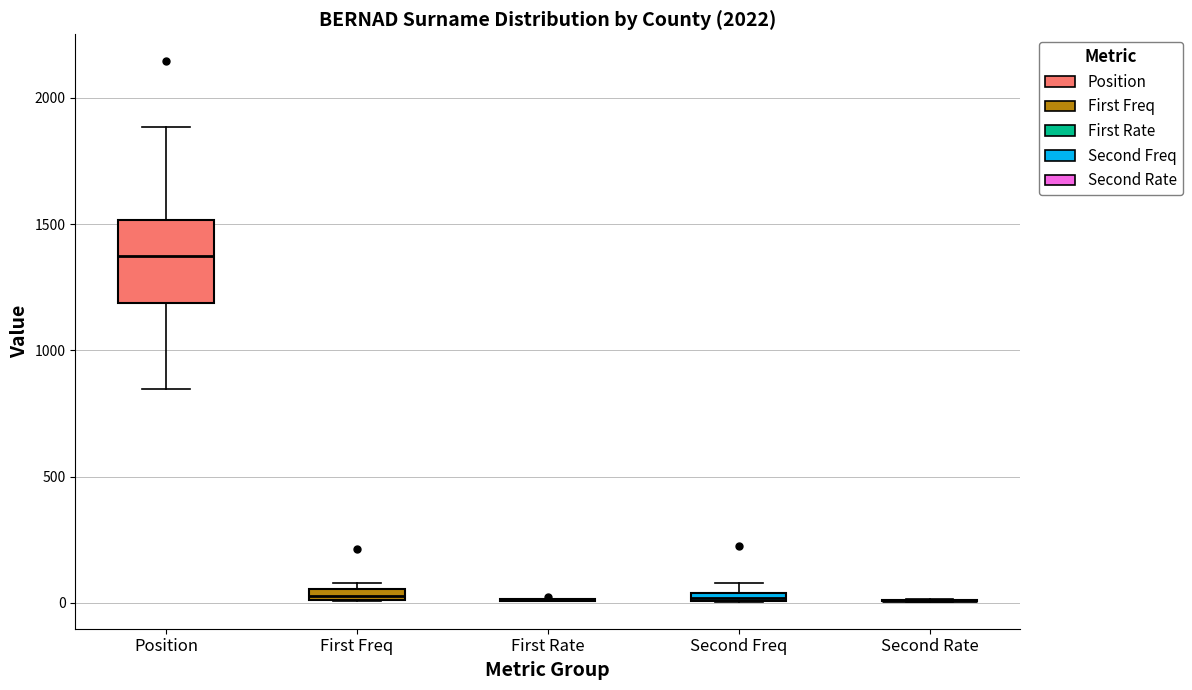

Comparing the boxes themselves (not the whiskers), which one is the tallest?

Position